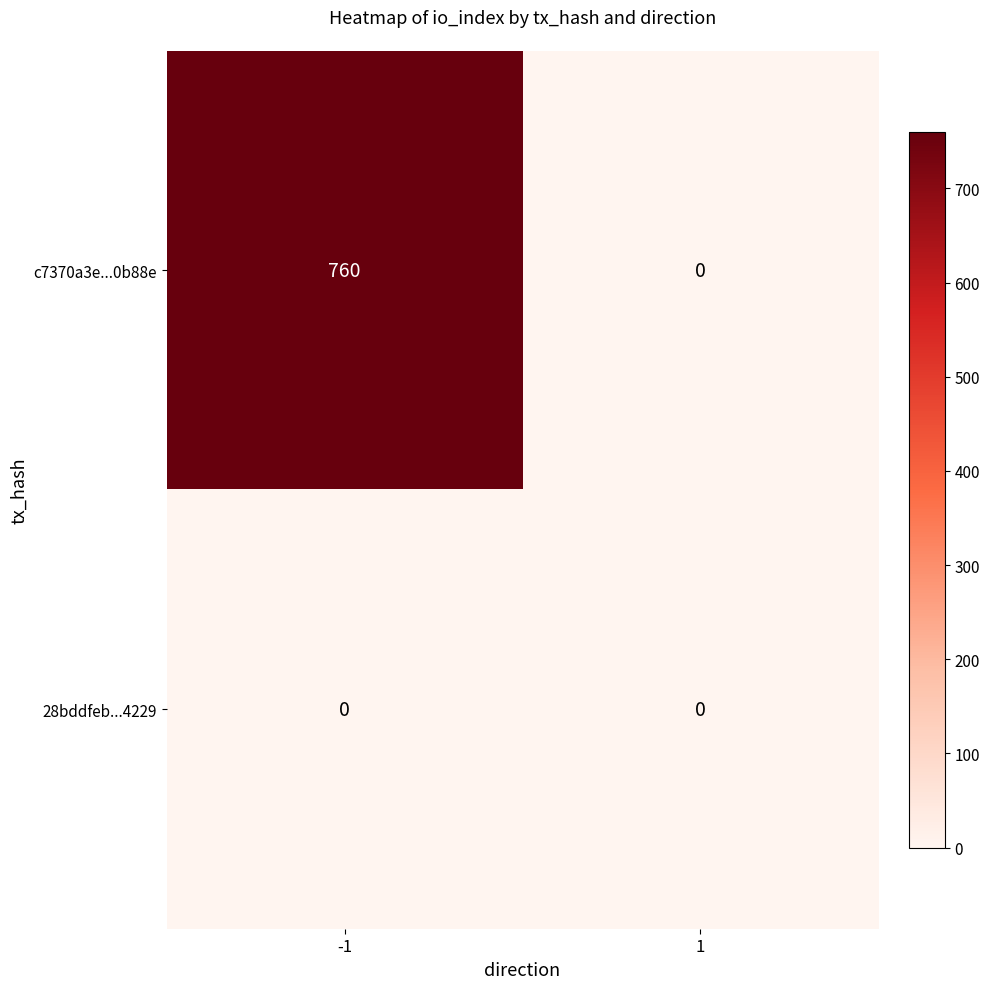

What is the sum of the c7370a3e...0b88e values at -1 and 1?

760